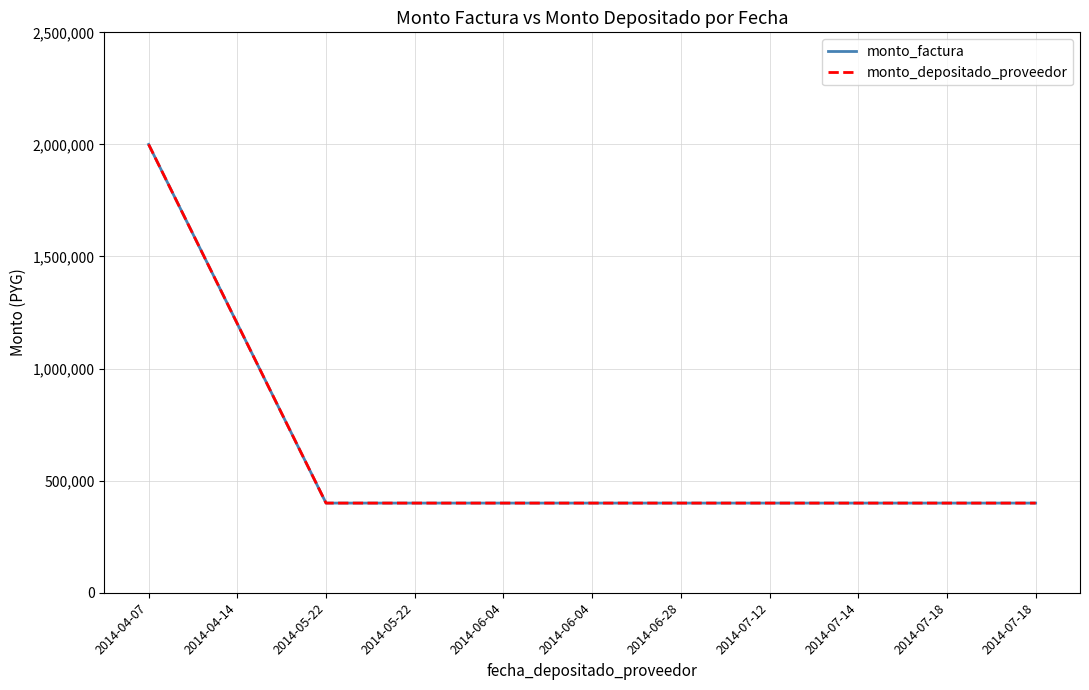

Reading right to left, transcribe all the data shown in this chart.

monto_factura: 2014-07-18=400000	2014-07-18=400000	2014-07-14=400000	2014-07-12=400000	2014-06-28=400000	2014-06-04=400000	2014-06-04=400000	2014-05-22=400000	2014-05-22=400000	2014-04-14=1200000	2014-04-07=2000000
monto_depositado_proveedor: 2014-07-18=400000	2014-07-18=400000	2014-07-14=400000	2014-07-12=400000	2014-06-28=400000	2014-06-04=400000	2014-06-04=400000	2014-05-22=400000	2014-05-22=400000	2014-04-14=1200000	2014-04-07=2000000